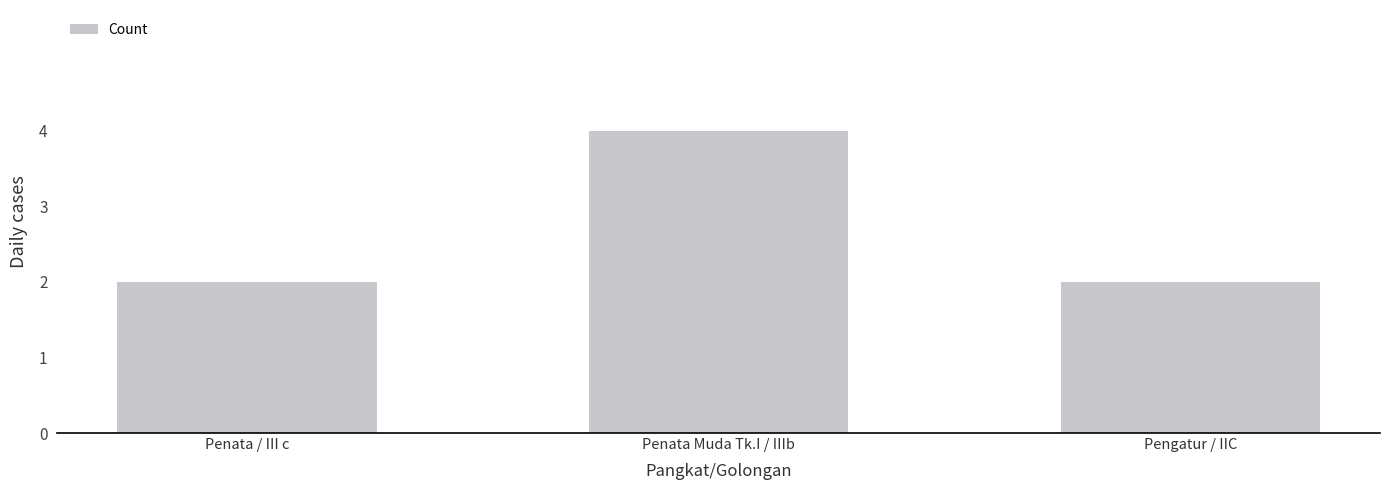

True or false: the data shows 2 at Pengatur / IIC.

True